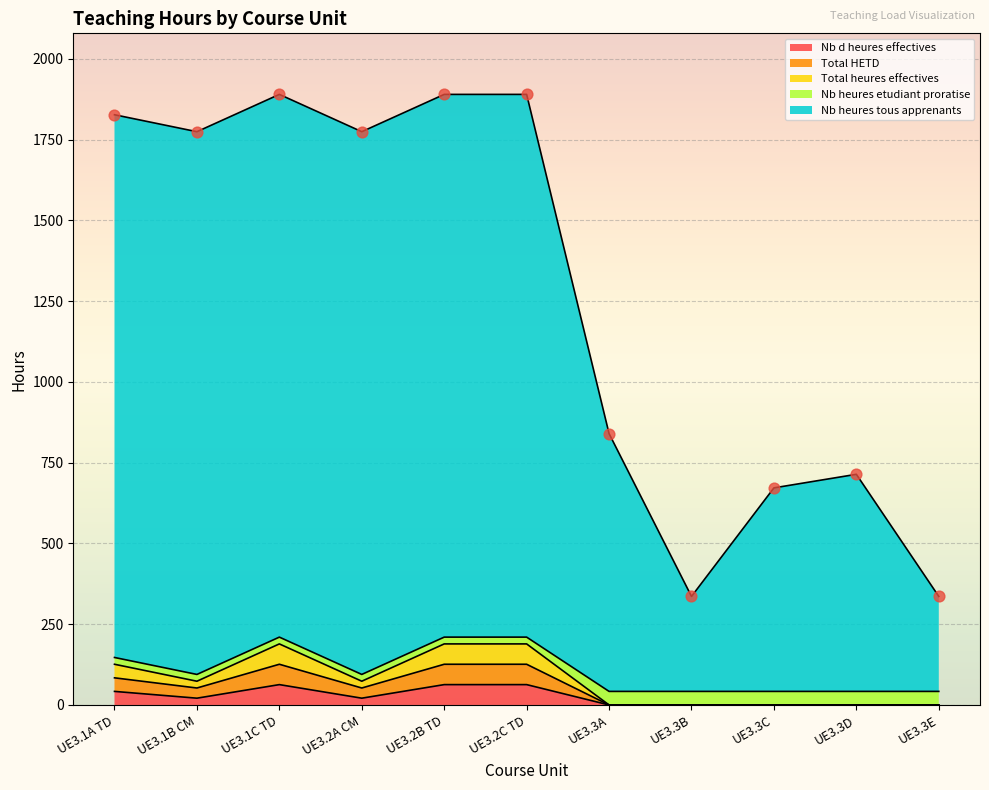

Is the value of Nb d heures effectives at UE3.2B TD greater than the value of Total heures effectives at UE3.1B CM?

No